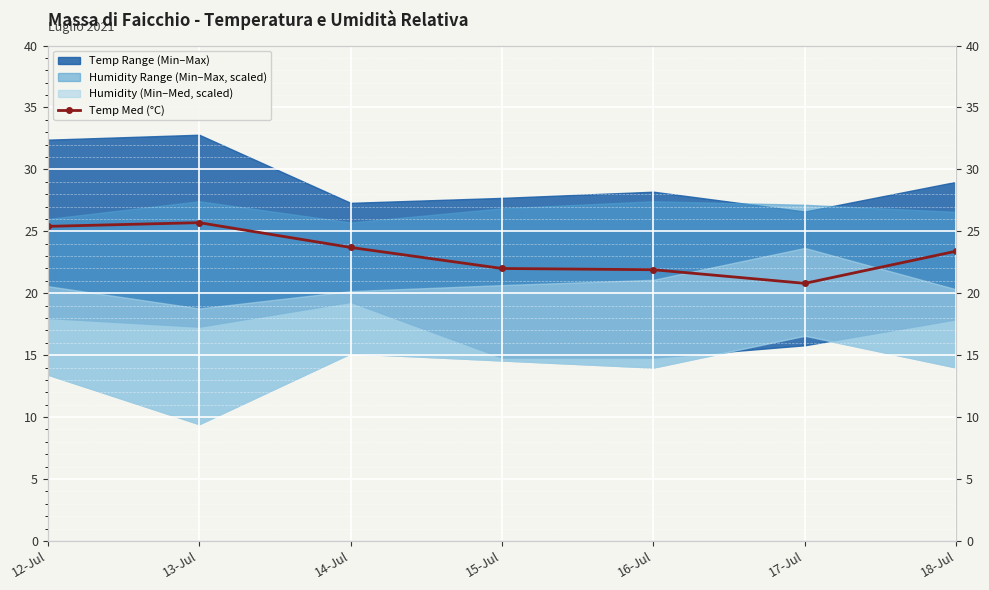

Count the number of categories in the chart.

7